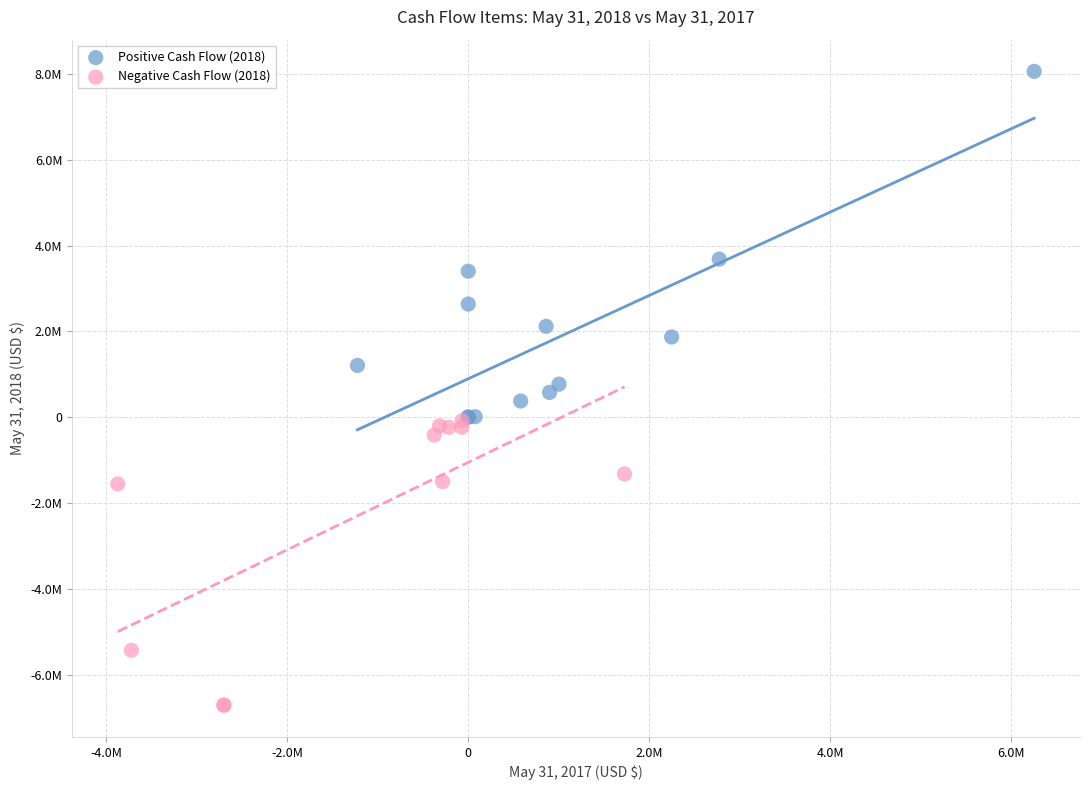

What are all the series names shown in the legend?

Positive Cash Flow (2018), Negative Cash Flow (2018)